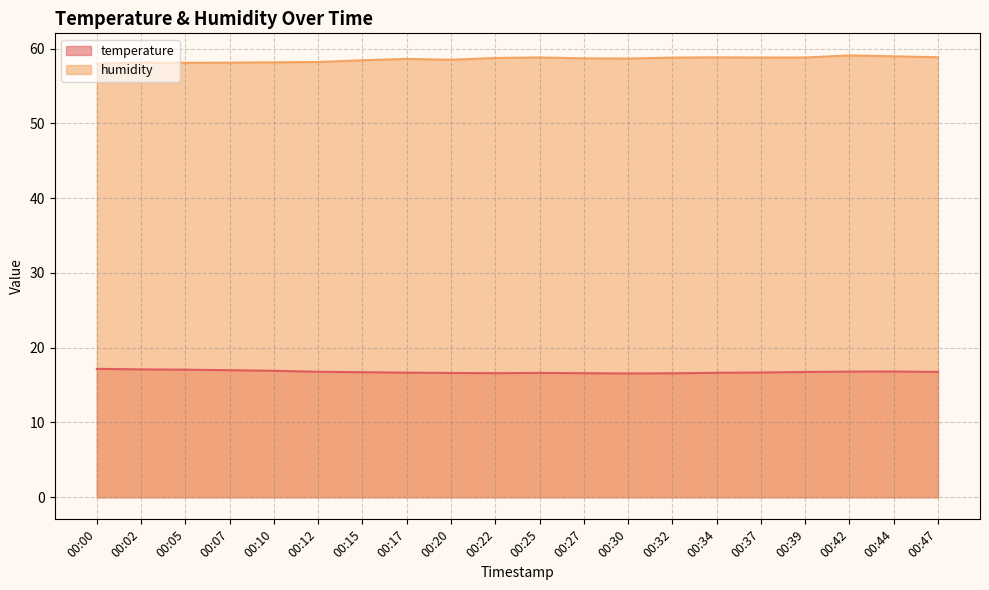

What is the sum of all humidity values?

1171.2